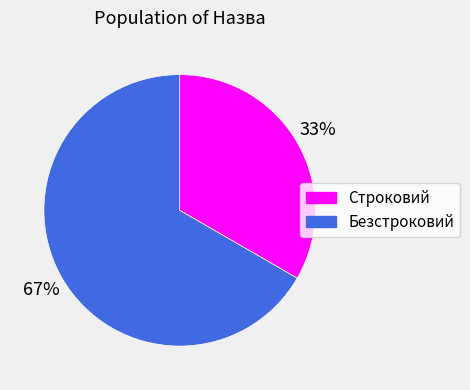

What is the ratio of the value at Безстроковий to the value at Строковий?

2.0